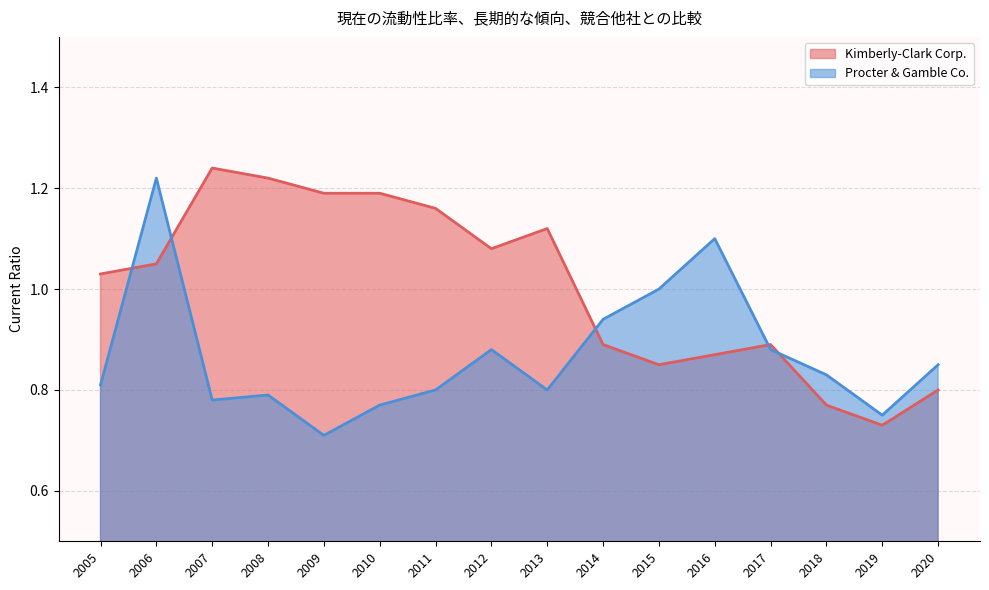

How many intersections are there between Procter & Gamble Co. and Kimberly-Clark Corp.?

5